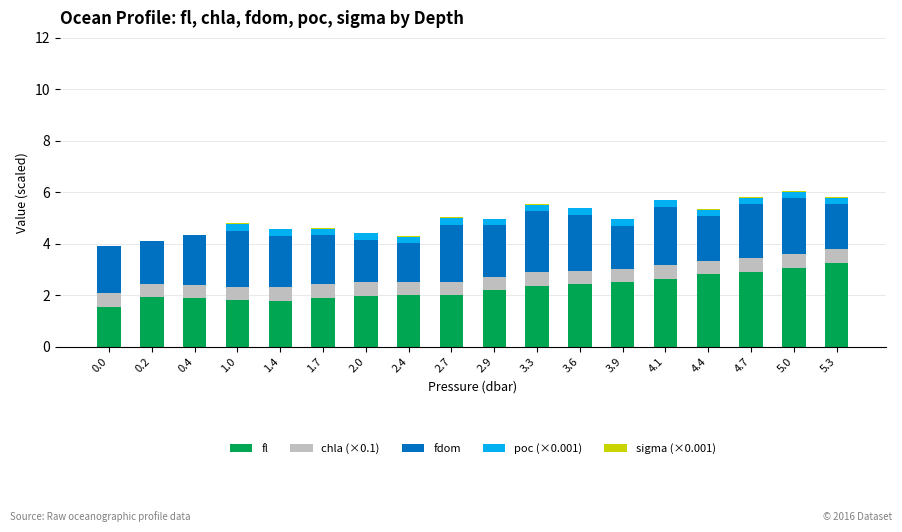

Is it true that fl equals 2.5 at 3.9?

True